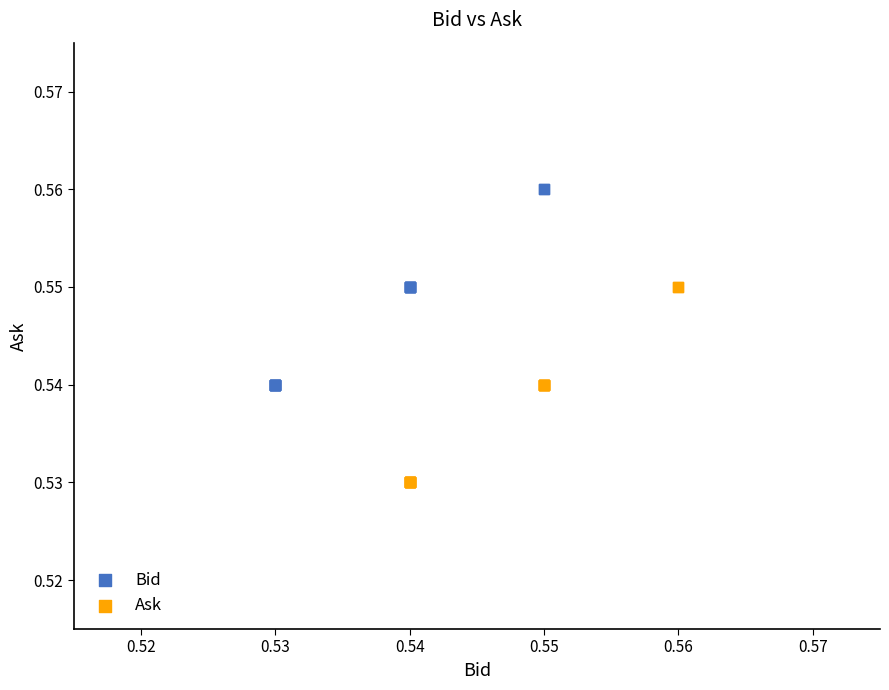

Which series contains the lowest Y value?

Ask